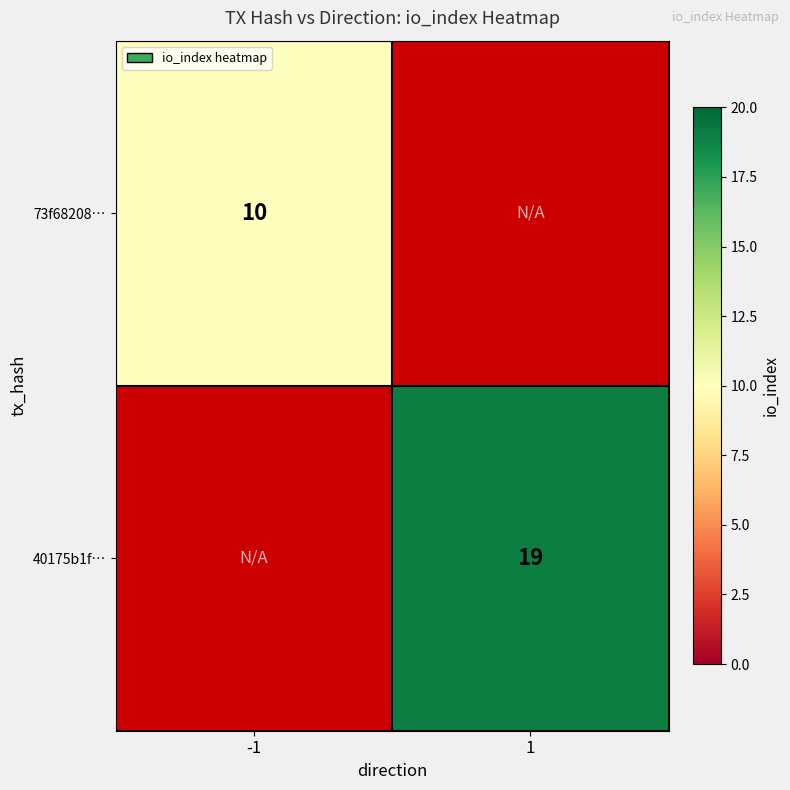

True or false: 73f68208… has a value of 10 at -1.

True